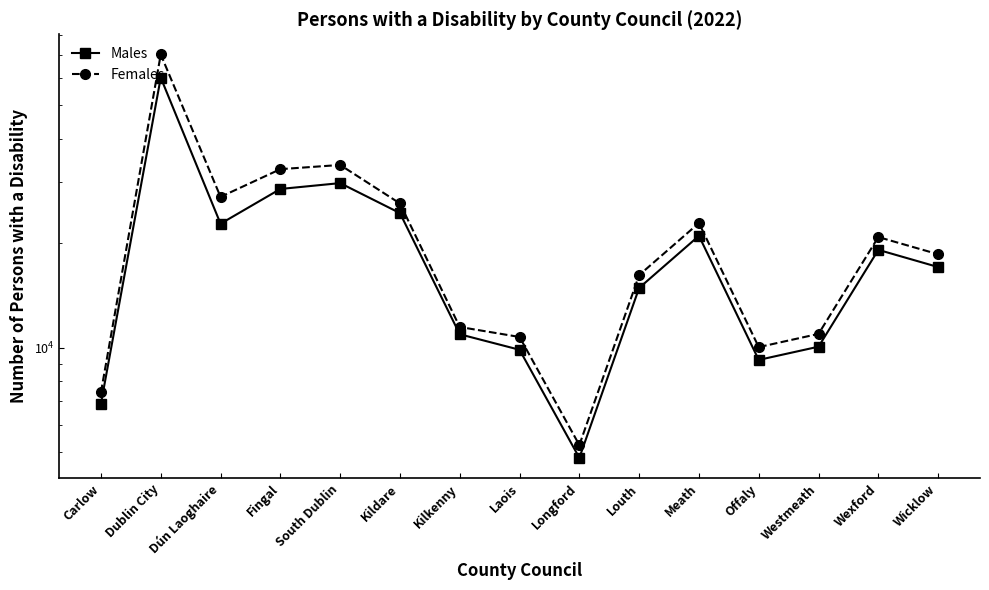

How many lines are shown in the chart?

2